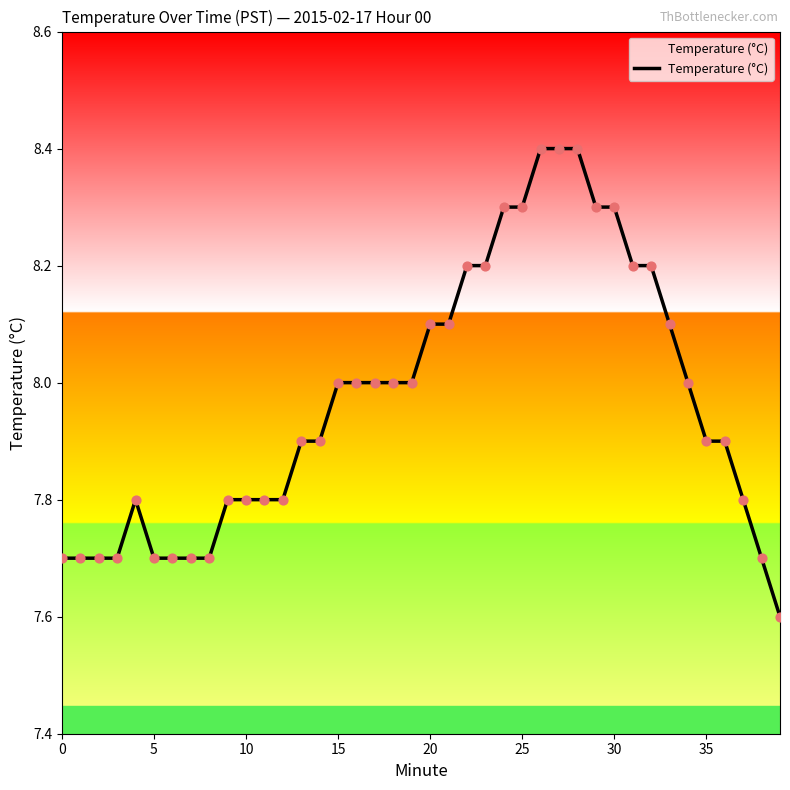

What is the change in value from 18 to 35?

-0.1